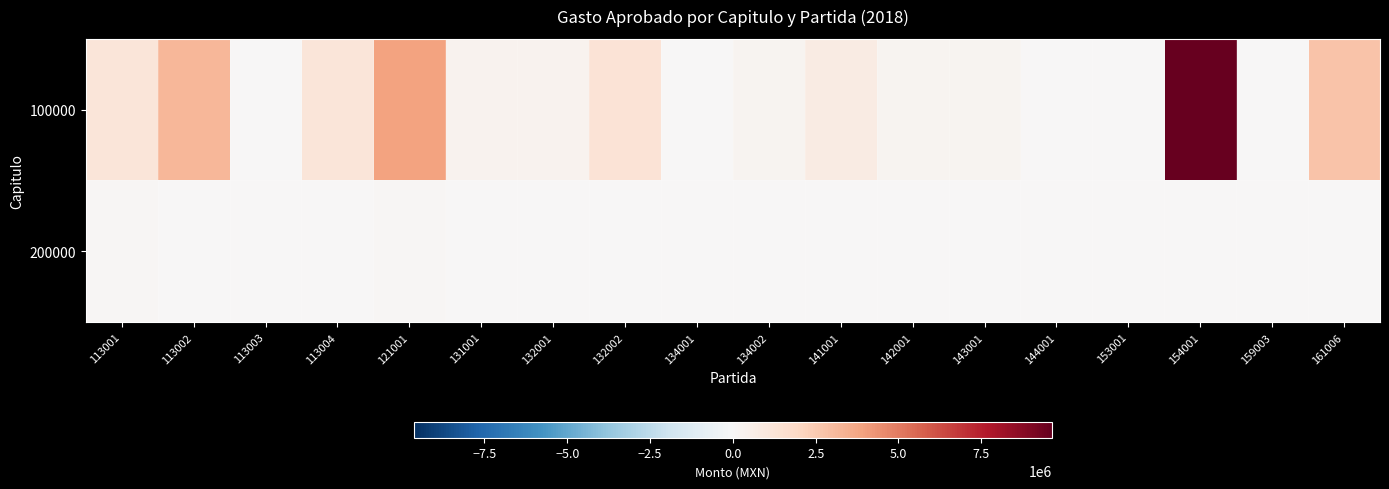

What is the difference between the highest and lowest values at 113002?

3177512